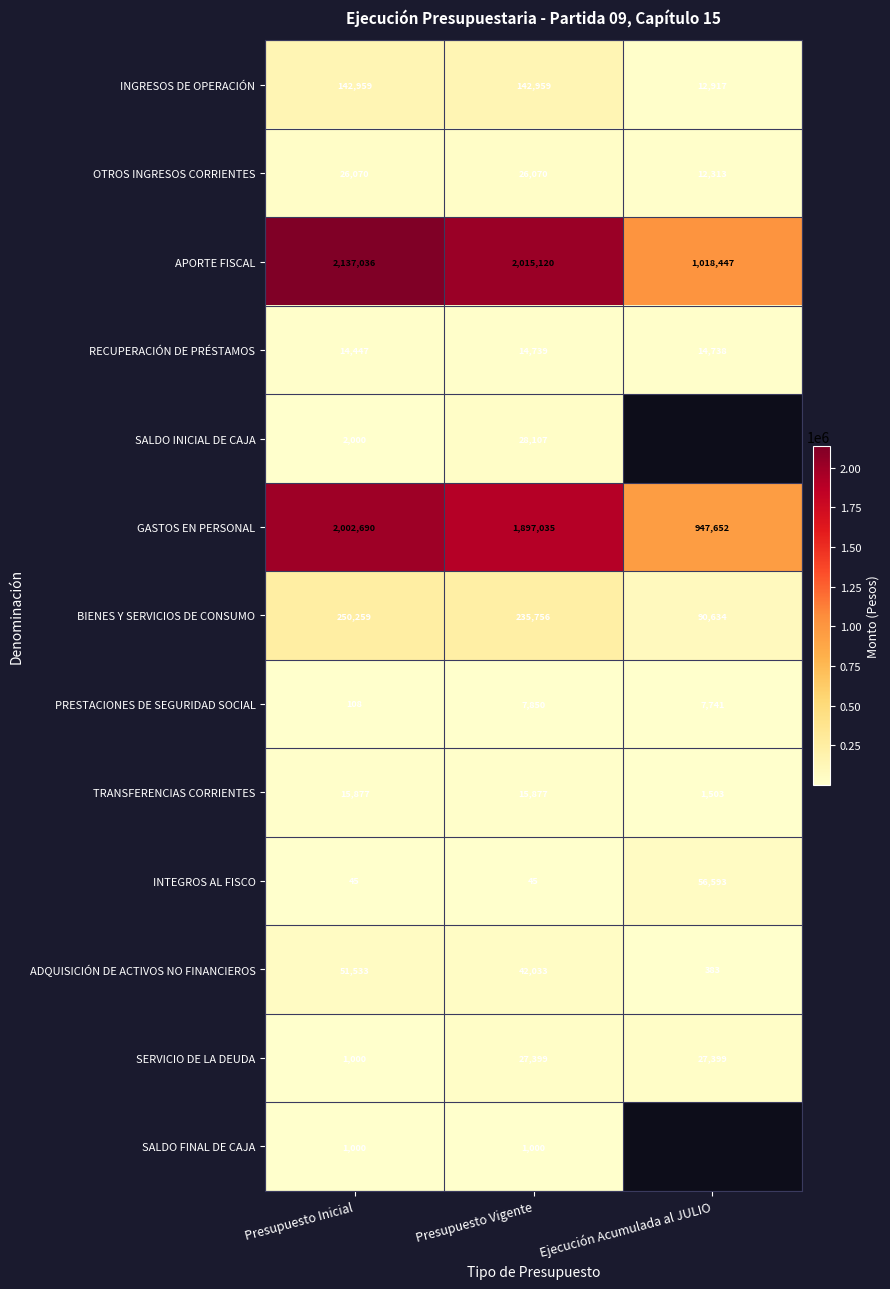

Which has a higher value, Presupuesto Vigente or Ejecución Acumulada al JULIO?

Presupuesto Vigente